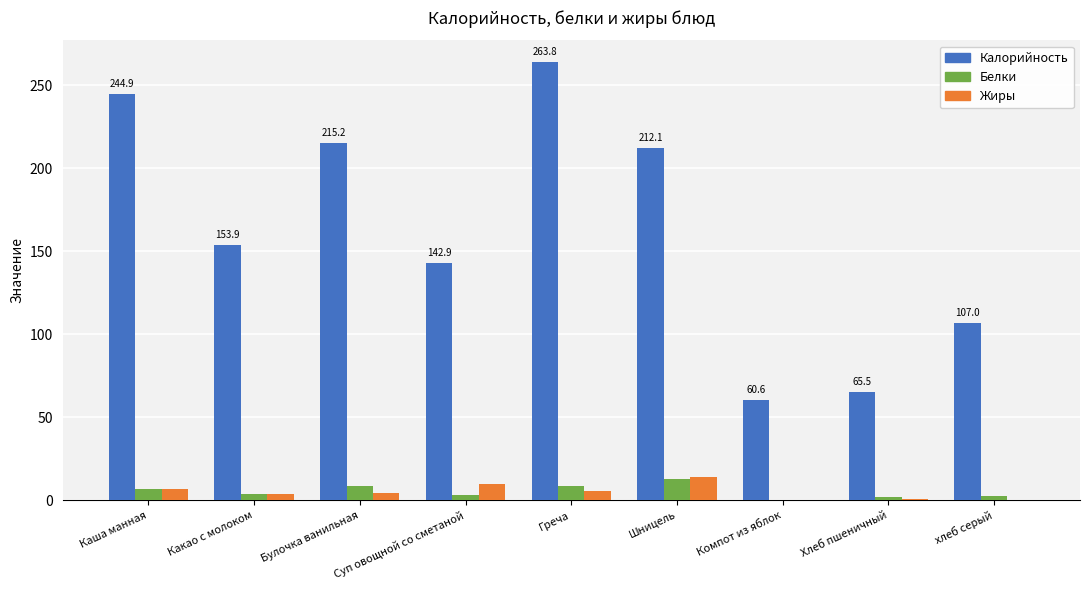

What is the sum of all Жиры values?

45.6